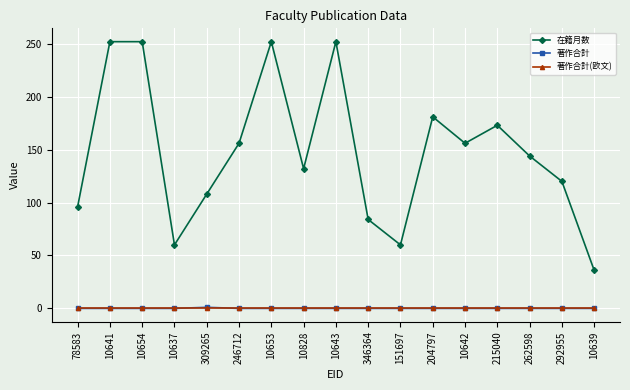

True or false: 著作合計(欧文) and 在籍月数 cross at least once.

False